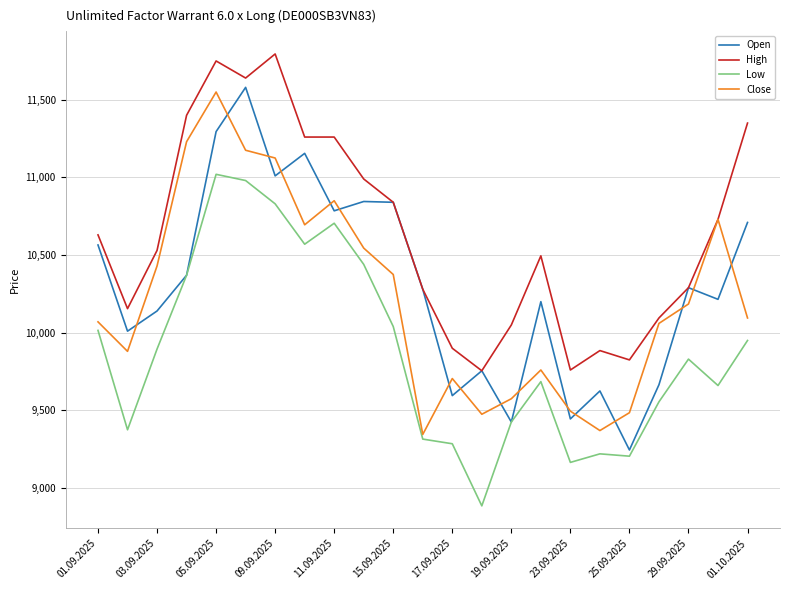

True or false: Low and High cross at least once.

False